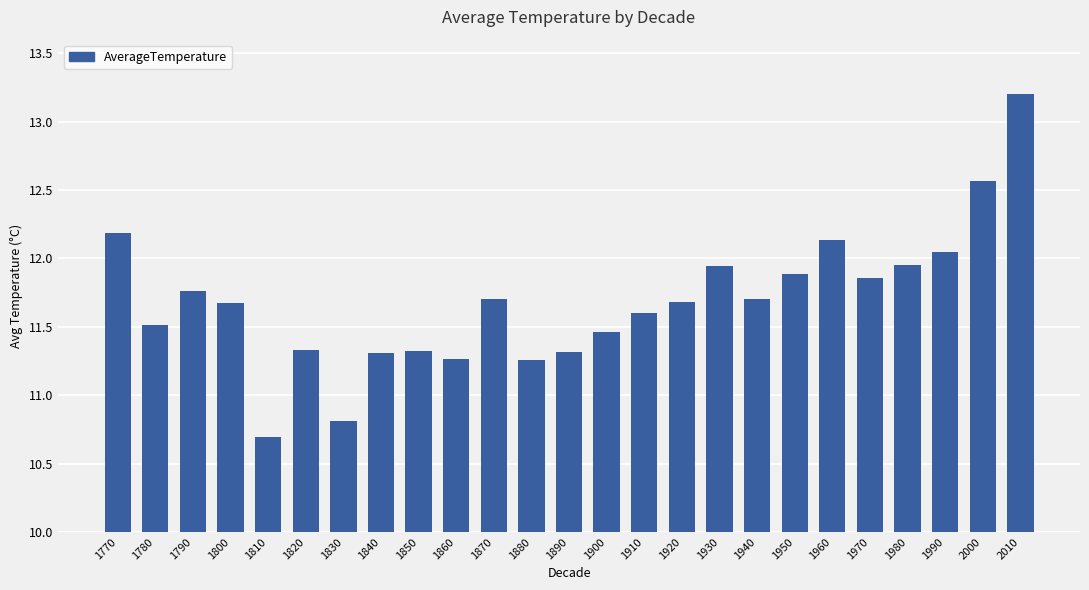

What is the value of the 7th bar from the left?

10.8